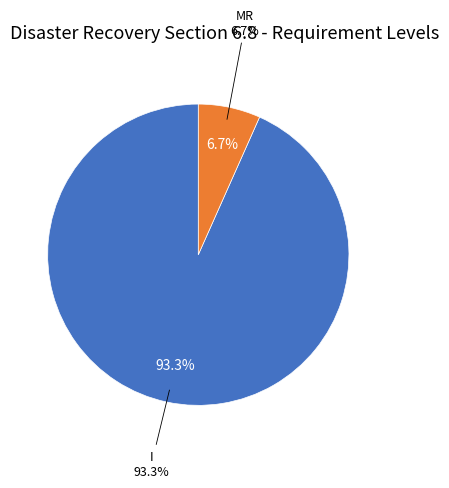

Approximately how many times larger is the value at MR compared to I?

0.1